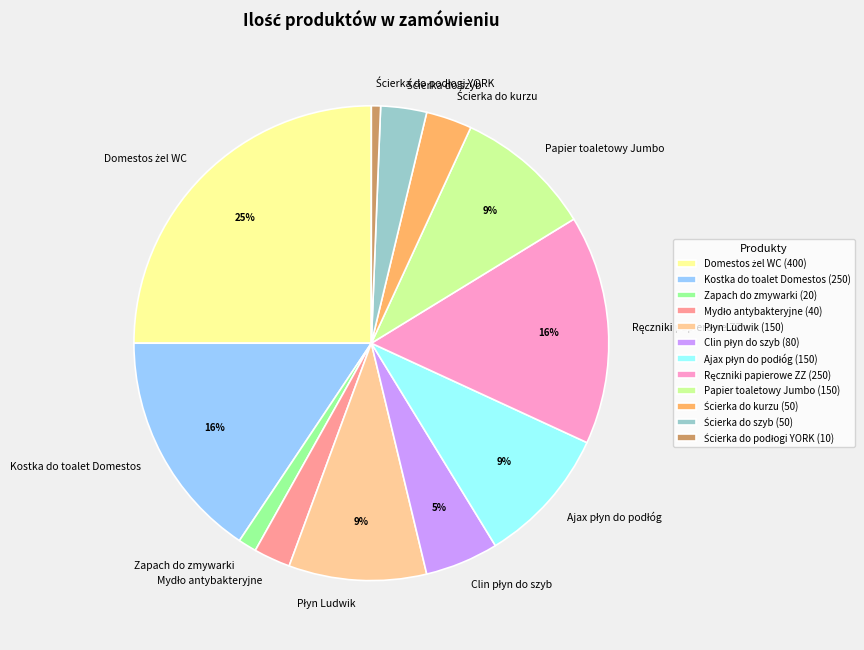

Is it true that Kostka do toalet Domestos is 3% of the pie?

False